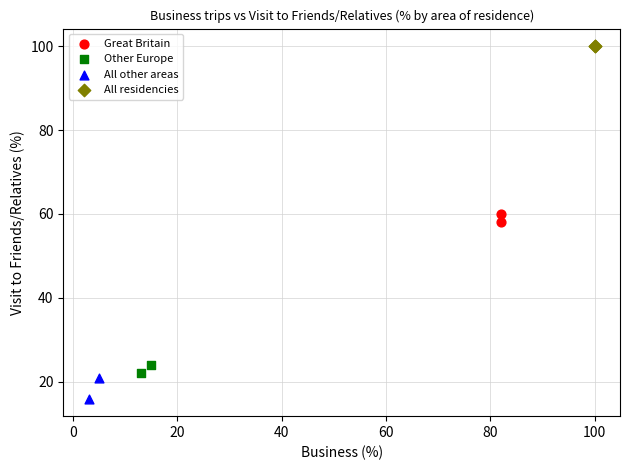

Which series contains the highest Y value?

All residencies